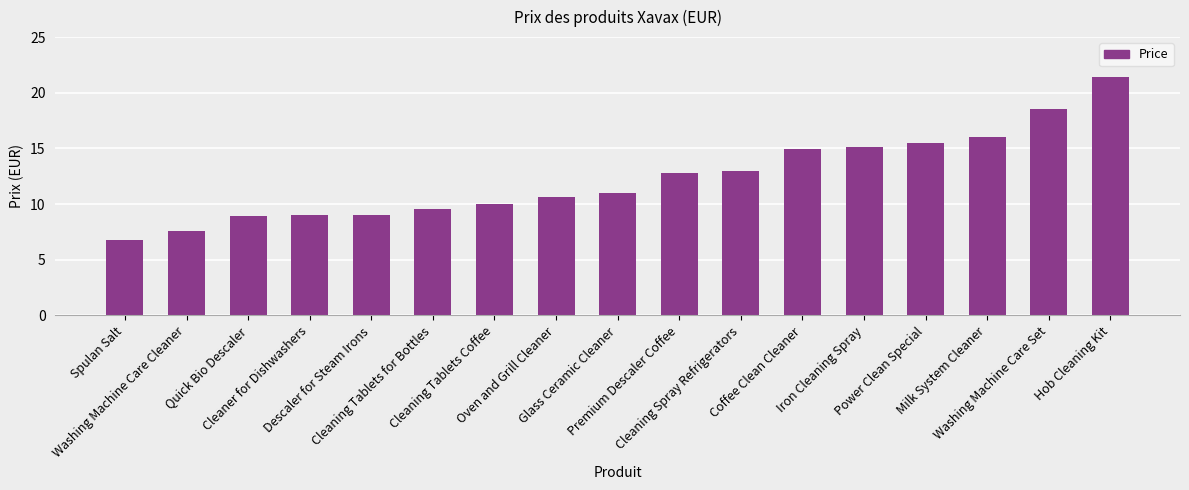

What is the sum of all values?

209.9